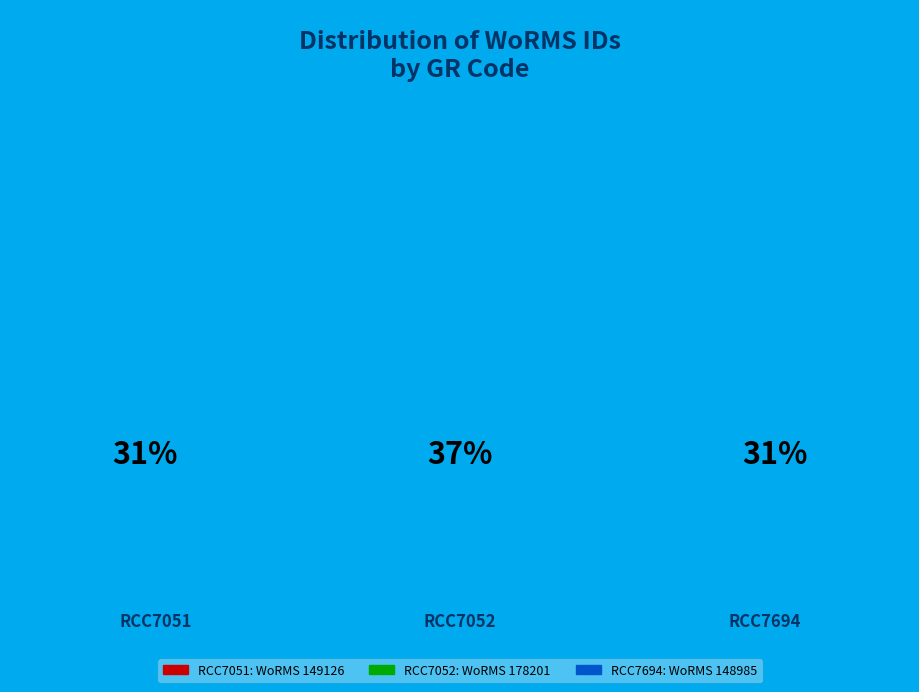

Combined, what portion of the pie is RCC7051 and RCC7052?

68.7%